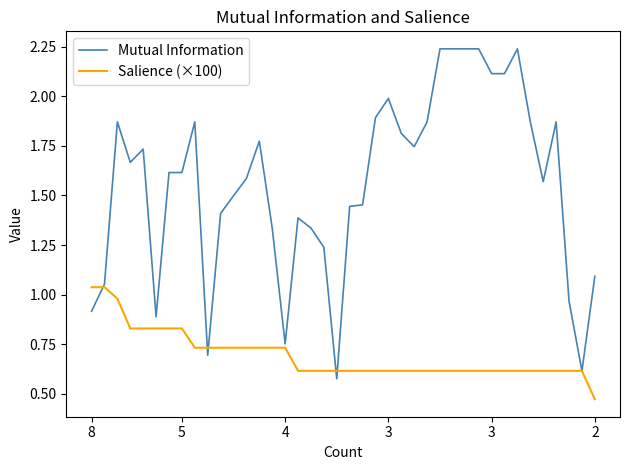

Which series has the widest spread of values?

Mutual Information